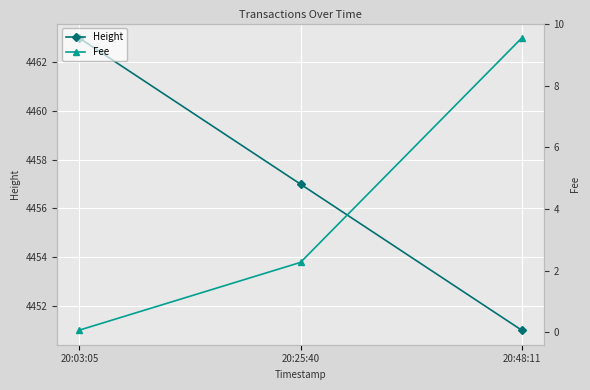

List the labels in order of Height value, largest first.

20:03:05, 20:25:40, 20:48:11